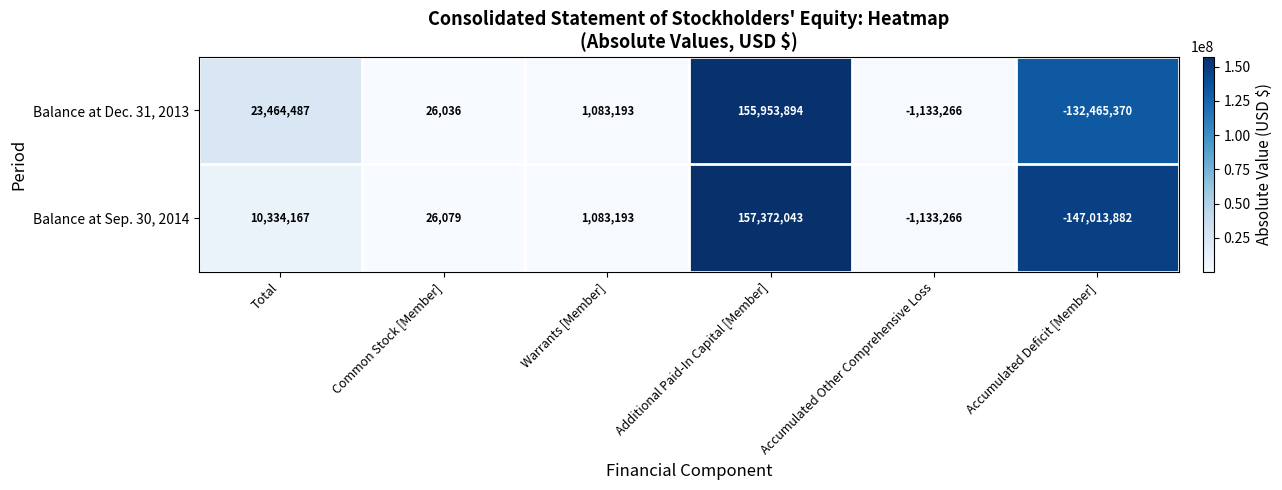

True or false: Balance at Sep. 30, 2014 has a value of 26079 at Common Stock [Member].

True